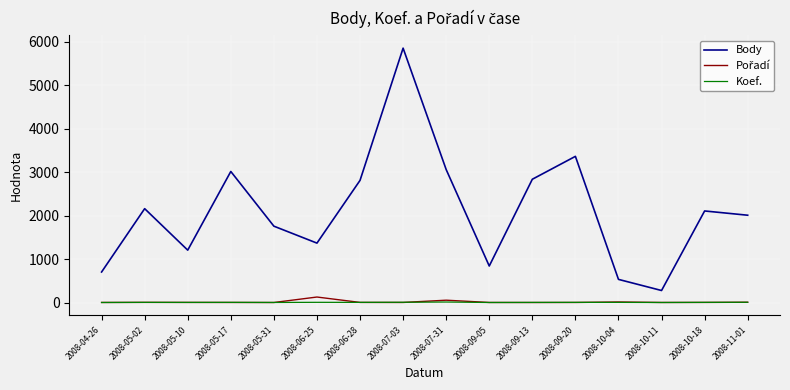

True or false: Koef. and Body intersect in this chart.

False